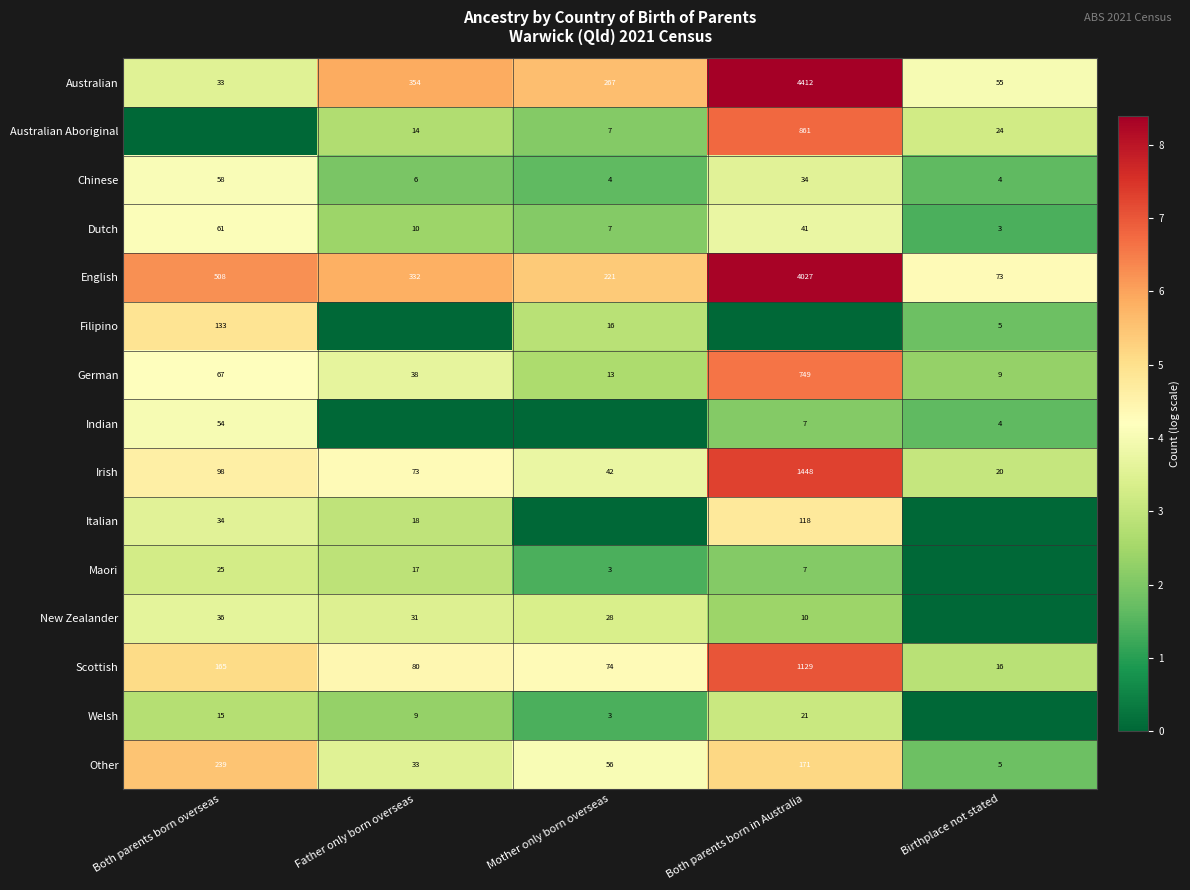

What is the average value of the Other series?

101